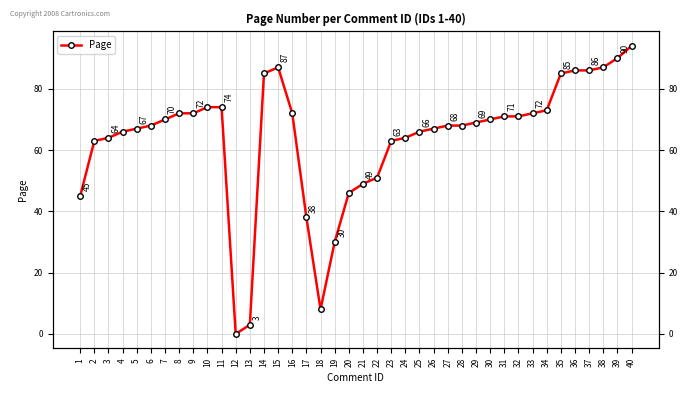

Reading left to right, extract all data points from this chart.

1=45	2=63	3=64	4=66	5=67	6=68	7=70	8=72	9=72	10=74	11=74	12=0	13=3	14=85	15=87	16=72	17=38	18=8	19=30	20=46	21=49	22=51	23=63	24=64	25=66	26=67	27=68	28=68	29=69	30=70	31=71	32=71	33=72	34=73	35=85	36=86	37=86	38=87	39=90	40=94